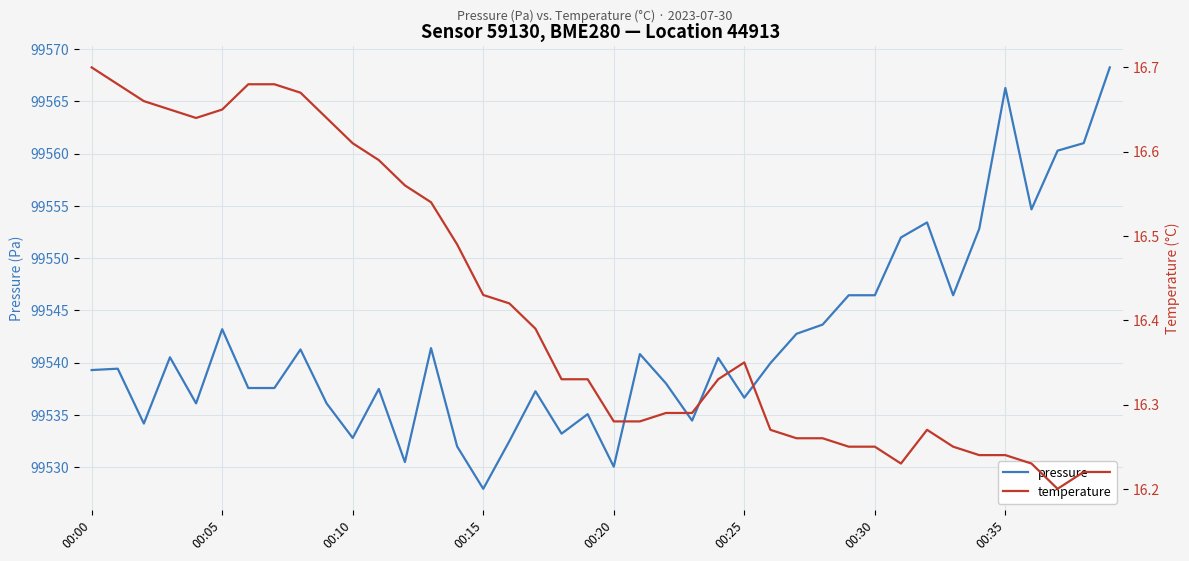

Which series has the largest range (max minus min)?

pressure